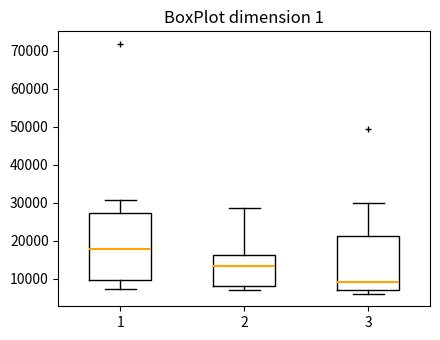

Reading left to right, read every box against the y-axis: the position of its median line, the range the box covers, and the ends of its whiskers. The values are not printed on the chart, so give them approximately, as read against the axis.

1: median 18000, box 10000 to 27000, whiskers 7000 to 31000
2: median 13000, box 8000 to 16000, whiskers 7000 to 28000
3: median 9000, box 7000 to 21000, whiskers 6000 to 30000